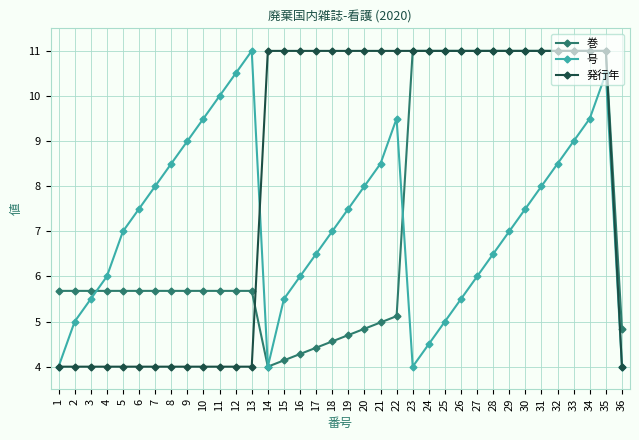

What are all the series names shown in the legend?

巻, 号, 発行年